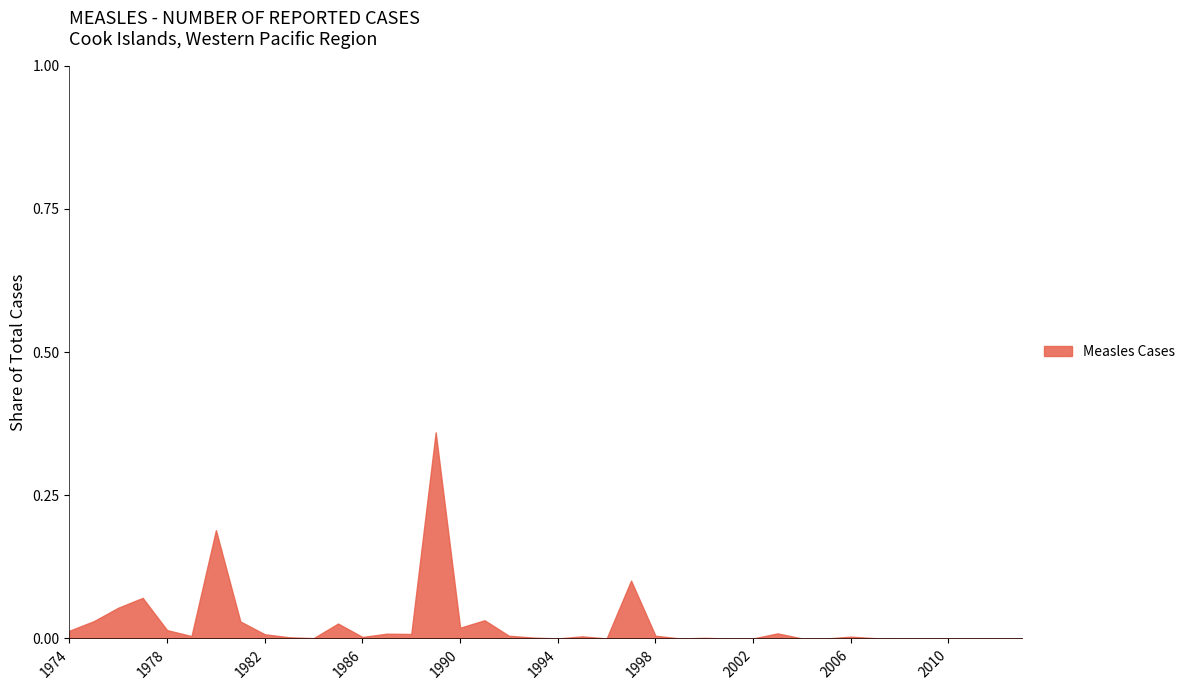

How many categories are shown in the chart?

40